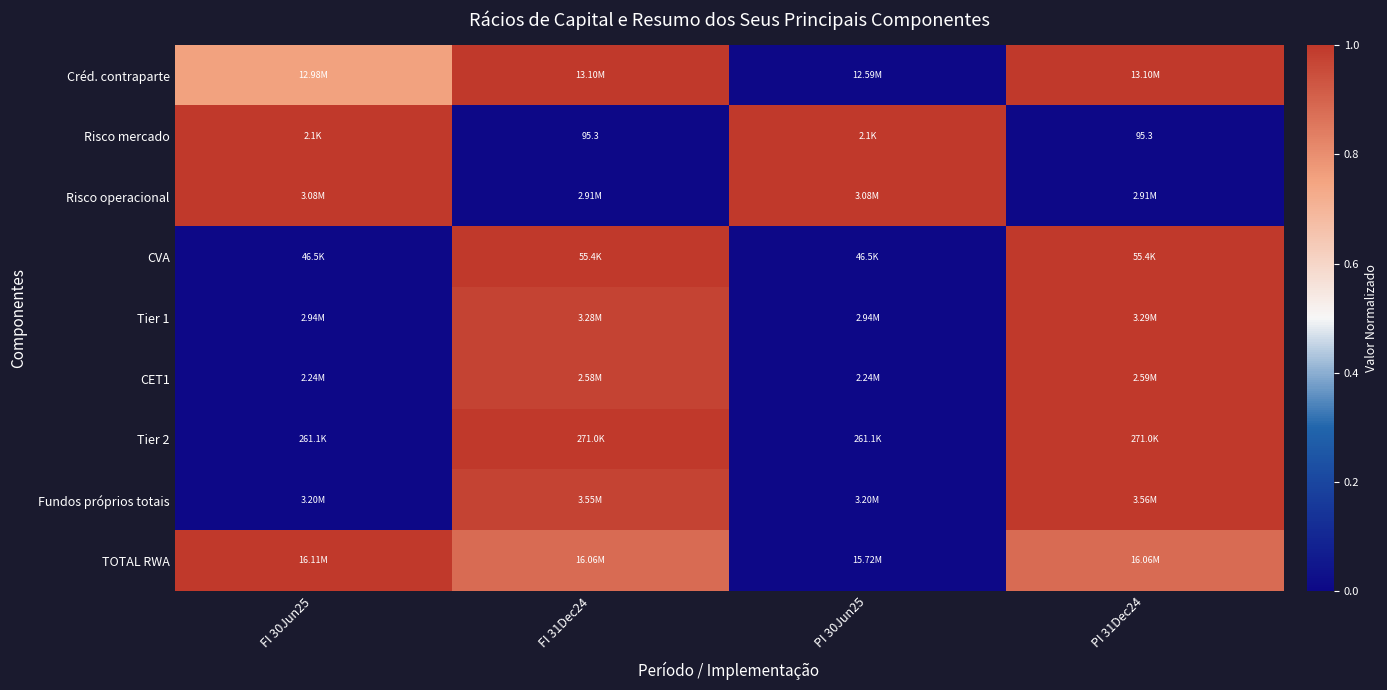

Which series has the largest total across all categories?

TOTAL RWA